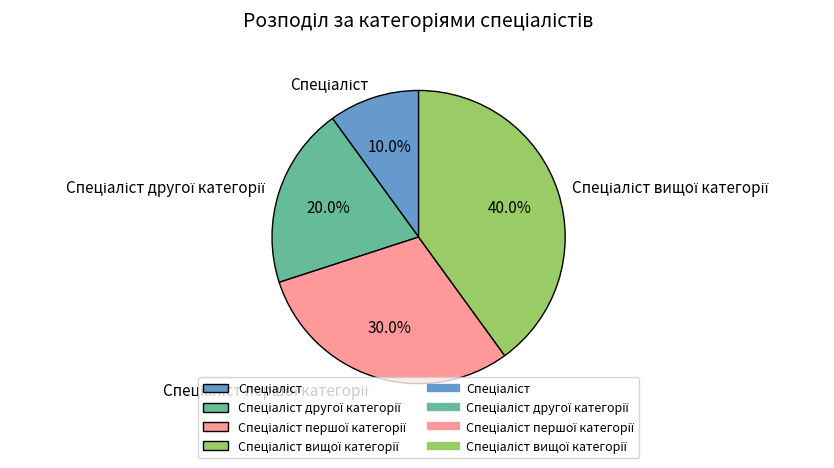

Does any single category account for the majority?

No